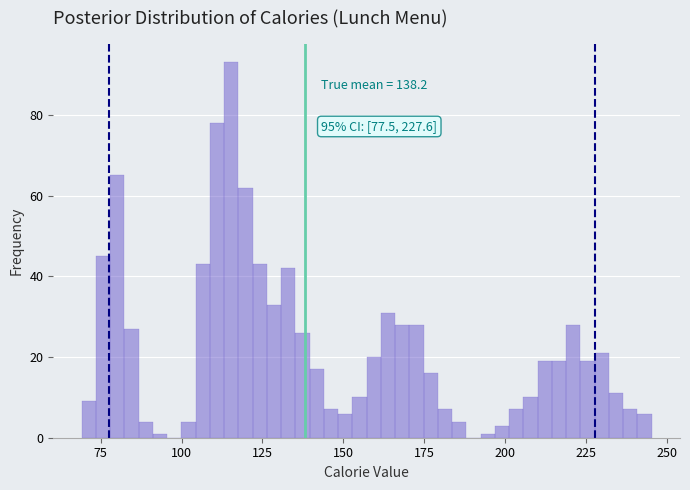

Around what value on the x-axis is the tallest bar? Give the approximate position of its centre, as read against the axis.

115